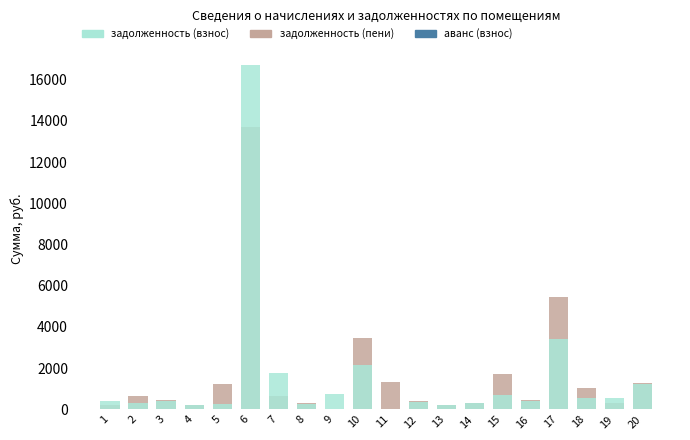

Which series has the largest total across all categories?

задолженность (пени)